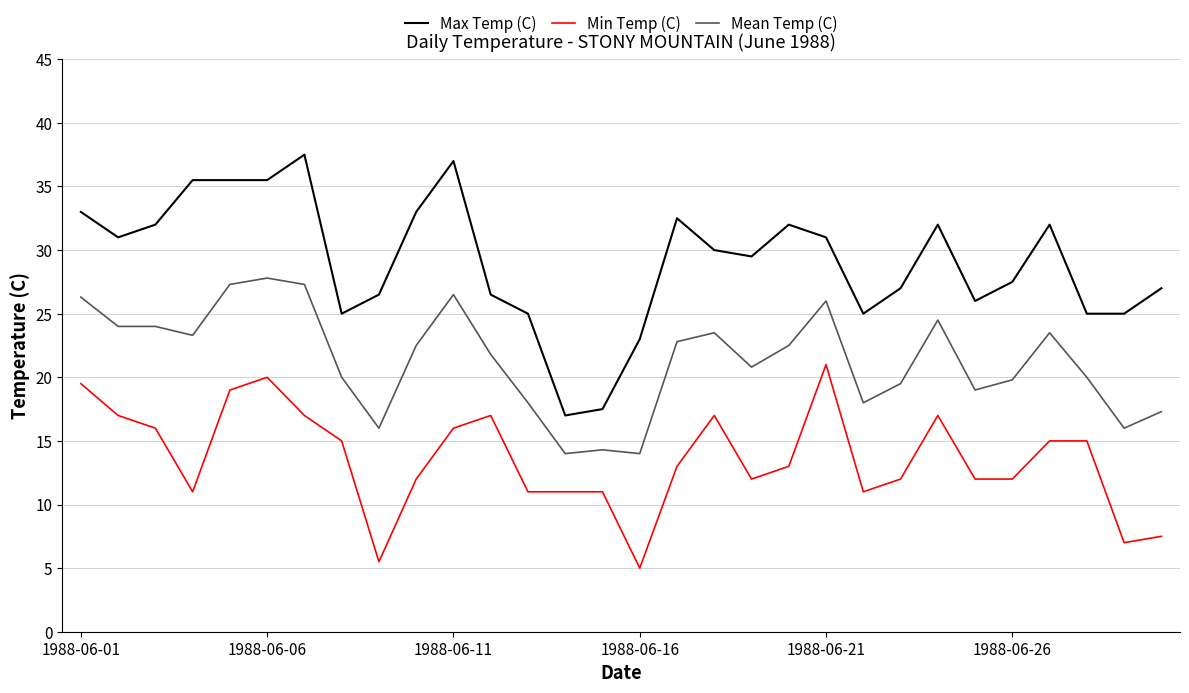

Which series has the largest range (max minus min)?

Max Temp (C)